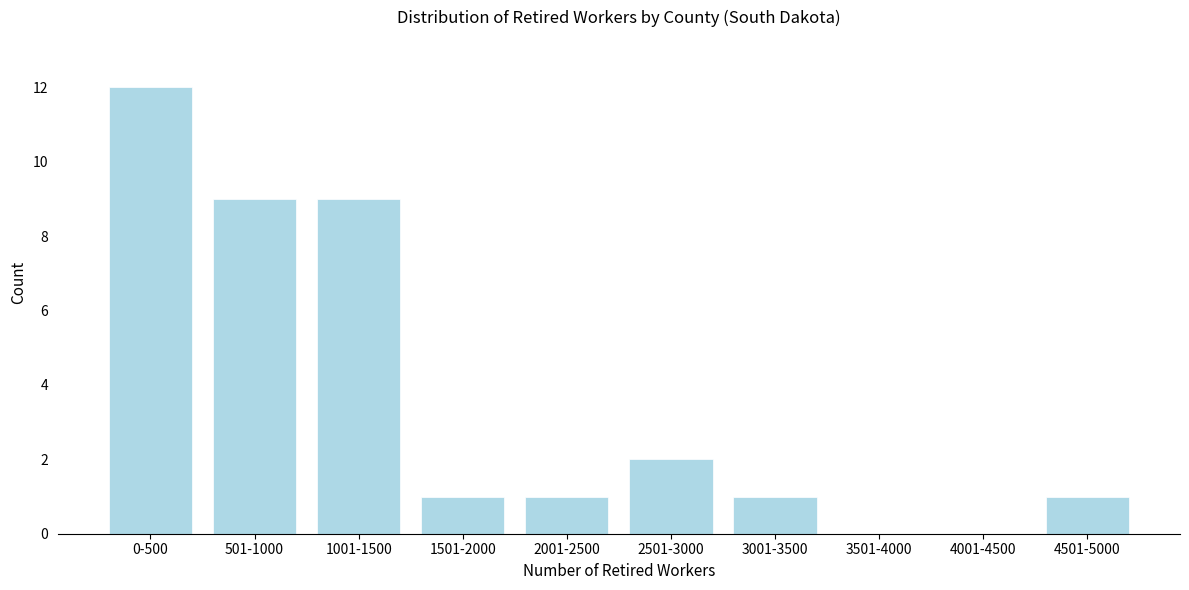

Reading right to left, extract all data points from this chart.

4501-5000=1	4001-4500=0	3501-4000=0	3001-3500=1	2501-3000=2	2001-2500=1	1501-2000=1	1001-1500=9	501-1000=9	0-500=12